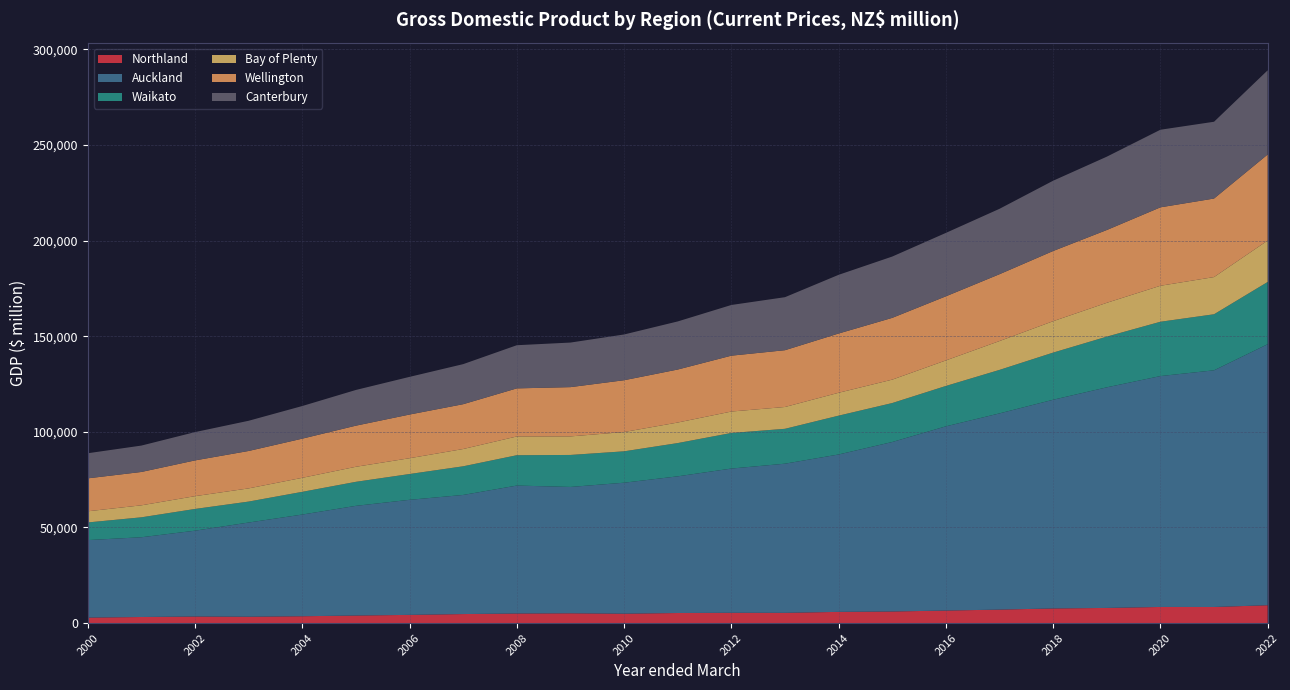

Reading right to left, transcribe all the data shown in this chart.

Northland: 9327	8405	8422	7913	7640	7039	6545	6050	5852	5349	5375	5258	4904	5106	4995	4709	4278	3942	3570	3317	3420	3171	2854
Auckland: 136493	123768	120740	115362	109143	102609	96328	88633	82304	77998	75422	71471	68492	66074	66905	62288	60175	57355	53178	49260	44888	41705	40539
Waikato: 32558	29311	28408	26508	24653	22745	21120	20378	20309	18237	18609	17397	16418	16733	15873	14981	13492	12570	11882	10957	11366	10426	9224
Bay of Plenty: 21666	19451	18823	17691	16424	15088	13356	12241	11966	11414	11214	10744	10087	9698	9806	9042	8261	7862	7332	6893	6693	6273	5837
Wellington: 44987	41073	41011	38067	36711	34954	33521	32304	30993	29697	29214	27714	27094	25769	25147	23441	22846	21505	20478	19573	18698	17447	17223
Canterbury: 44032	40154	40578	38349	36753	34200	33166	32059	30688	27722	26508	25150	23921	23307	22573	20947	19697	18671	17064	15794	14800	13794	13129